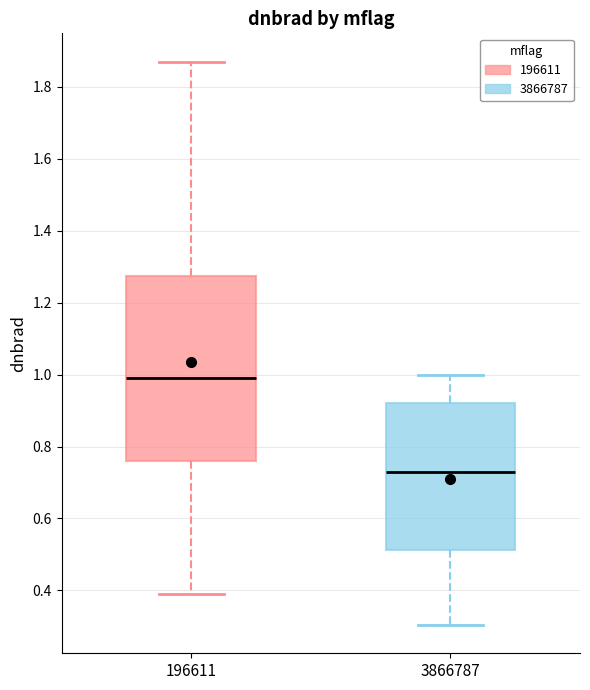

Where does the upper whisker of the box at x = 3866787 end on the y-axis? The values are not printed on the chart, so give them approximately, as read against the axis.

1.00